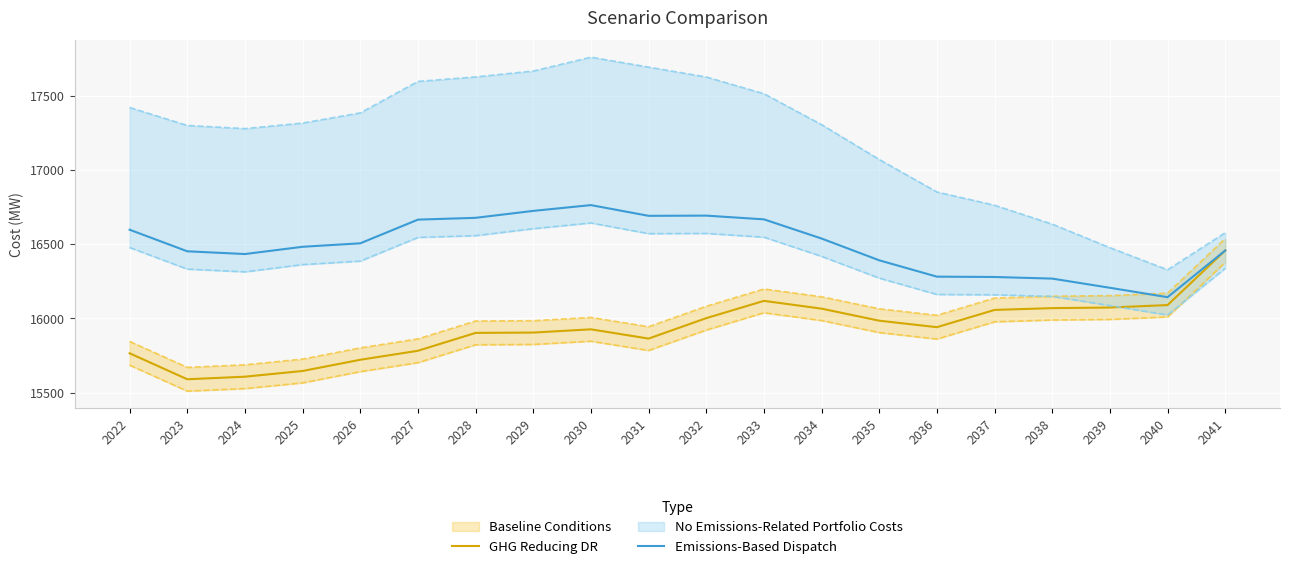

The value of GHG Reducing DR at 2036 is 27216.0. True or false?

False